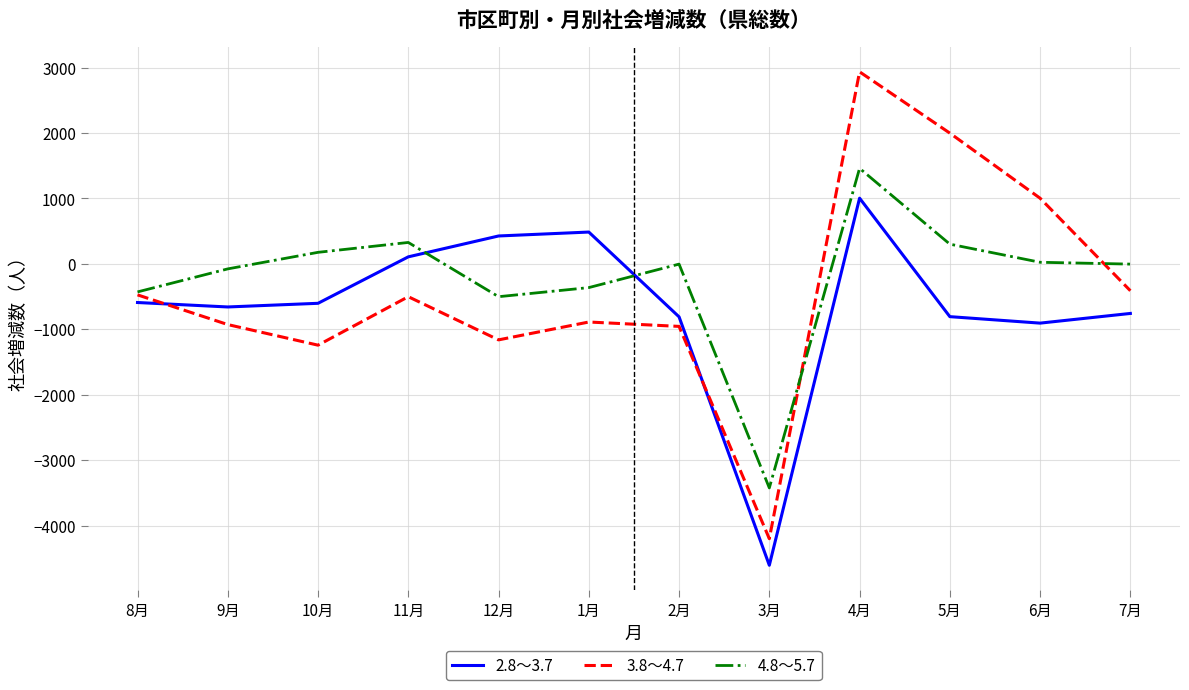

Count the number of categories in the chart.

12